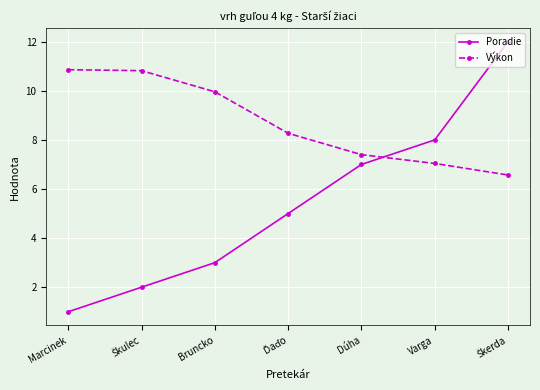

What is the difference between the highest and lowest values at Dúha?

0.4